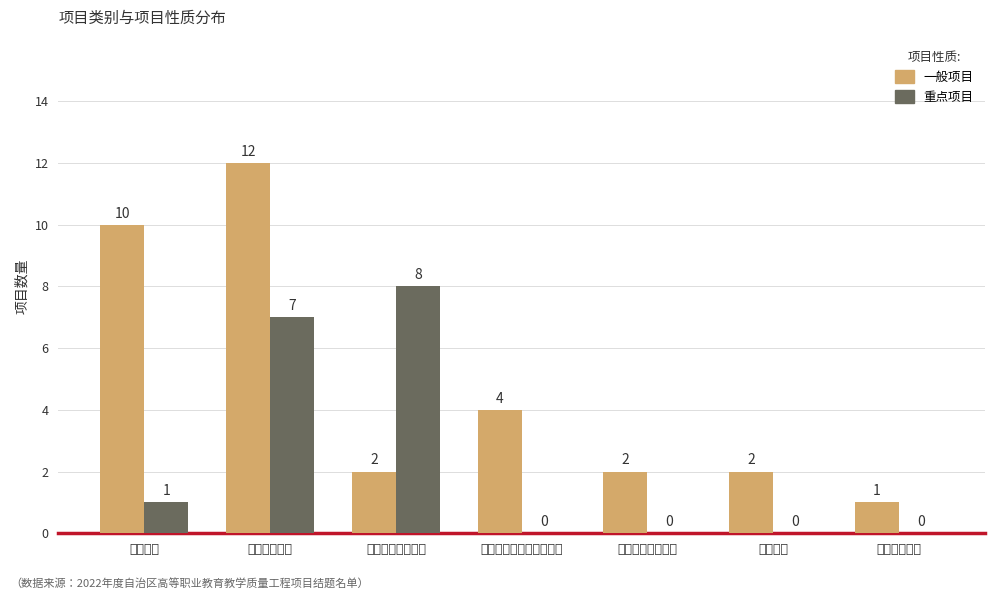

The 重点项目 series shows 0 at 教学名师. True or false?

True